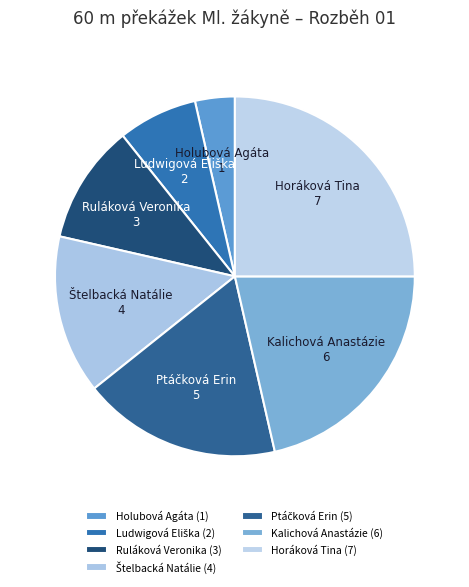

Is it true that Kalichová Anastázie is 21% of the pie?

True